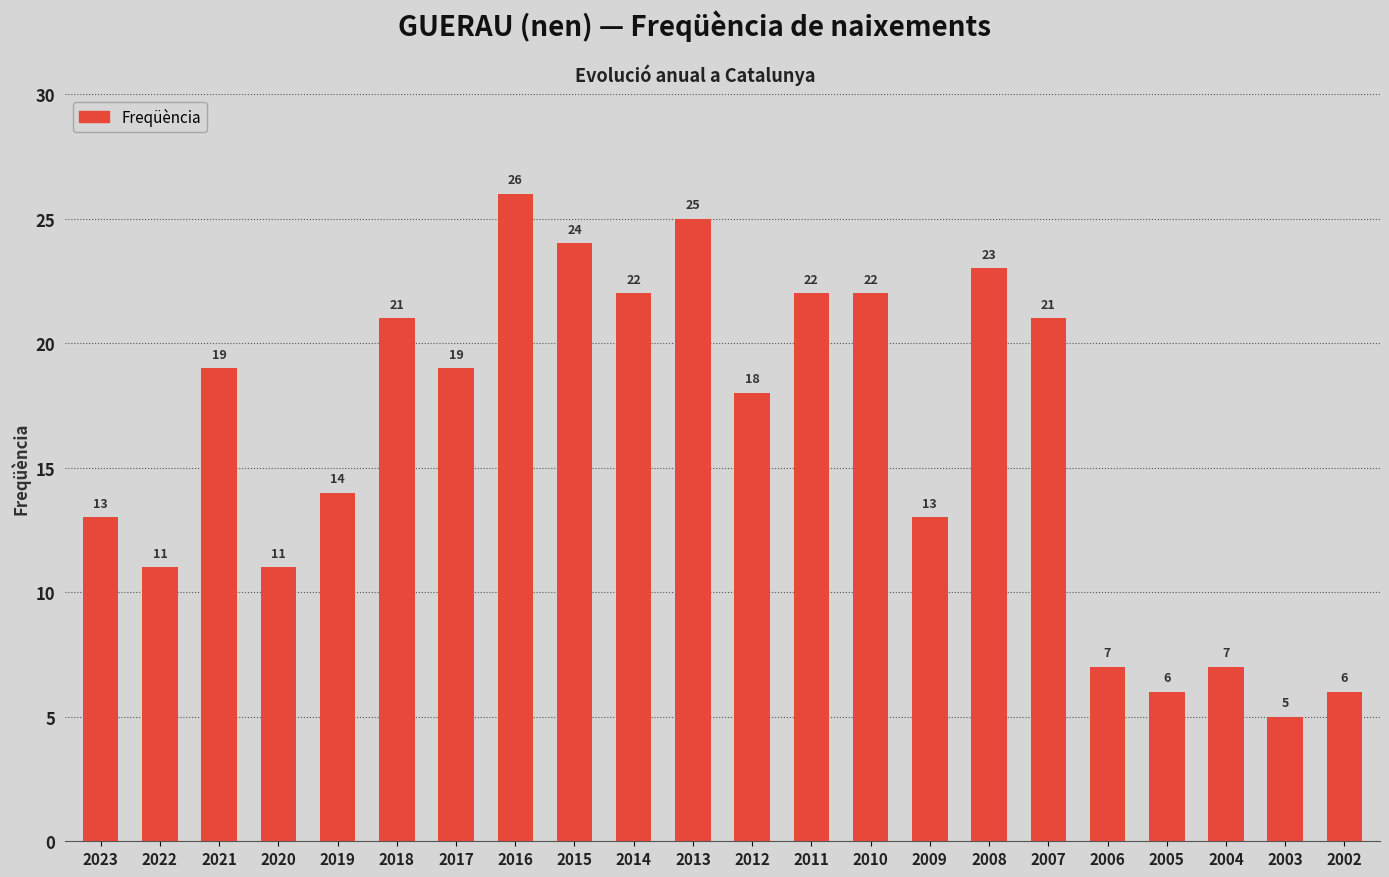

How many data points does each series have?

22